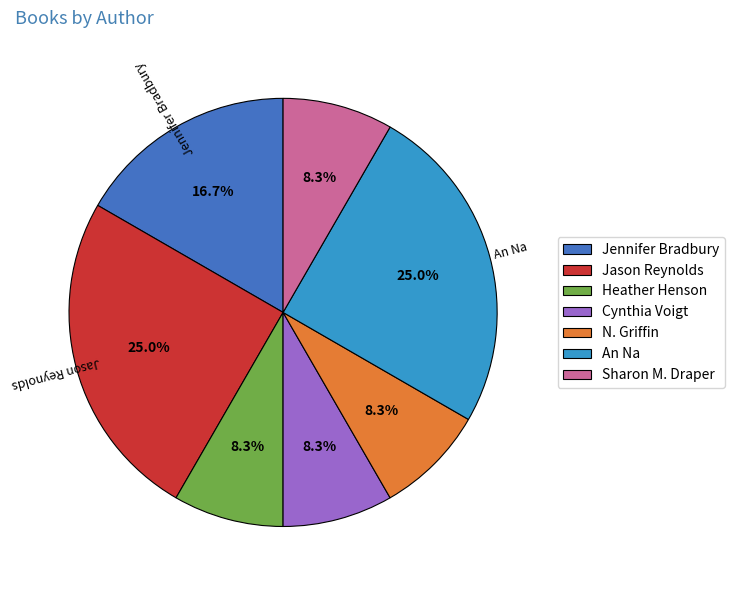

What is the ratio of the value at Jennifer Bradbury to the value at N. Griffin?

2.0